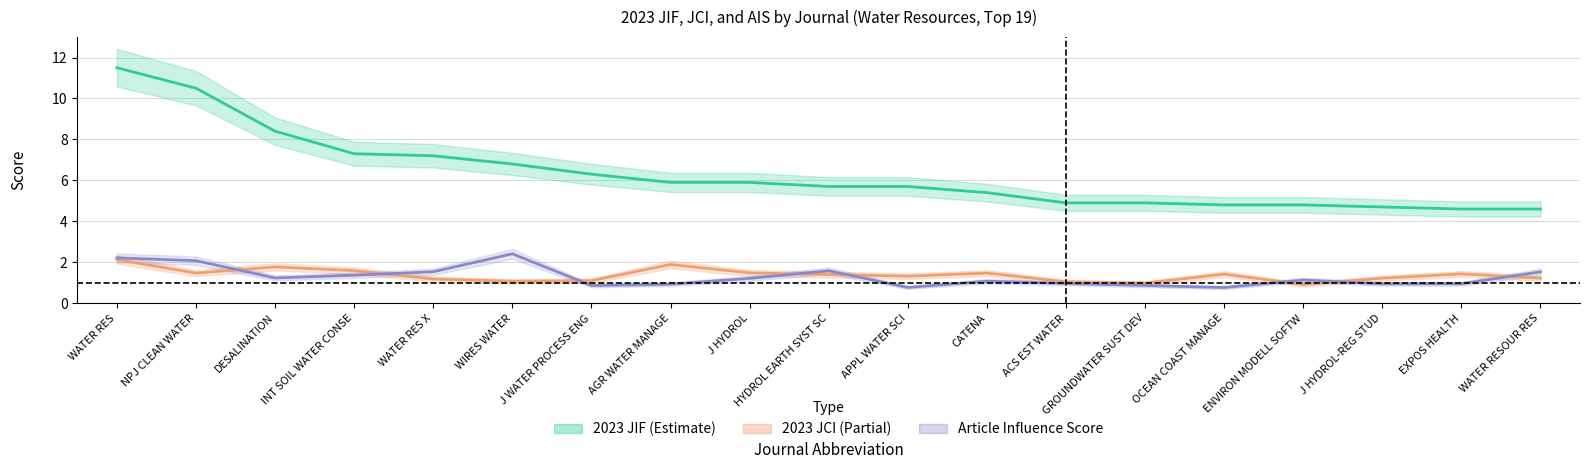

True or false: jif and jci intersect in this chart.

False